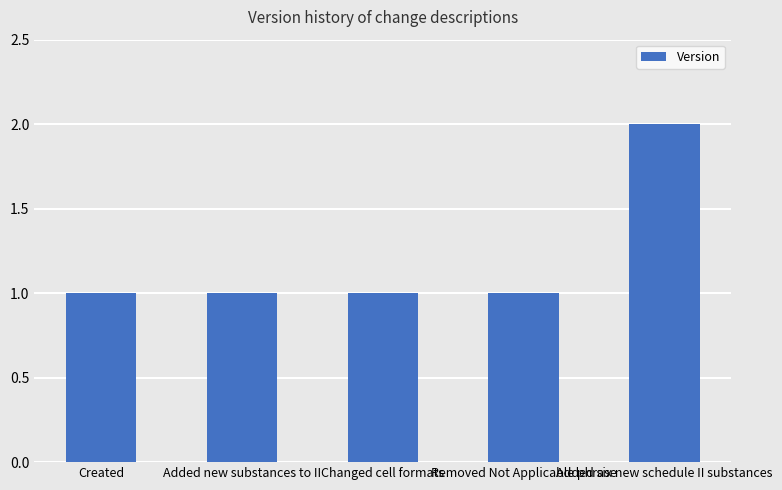

What is the sum of all values?

6